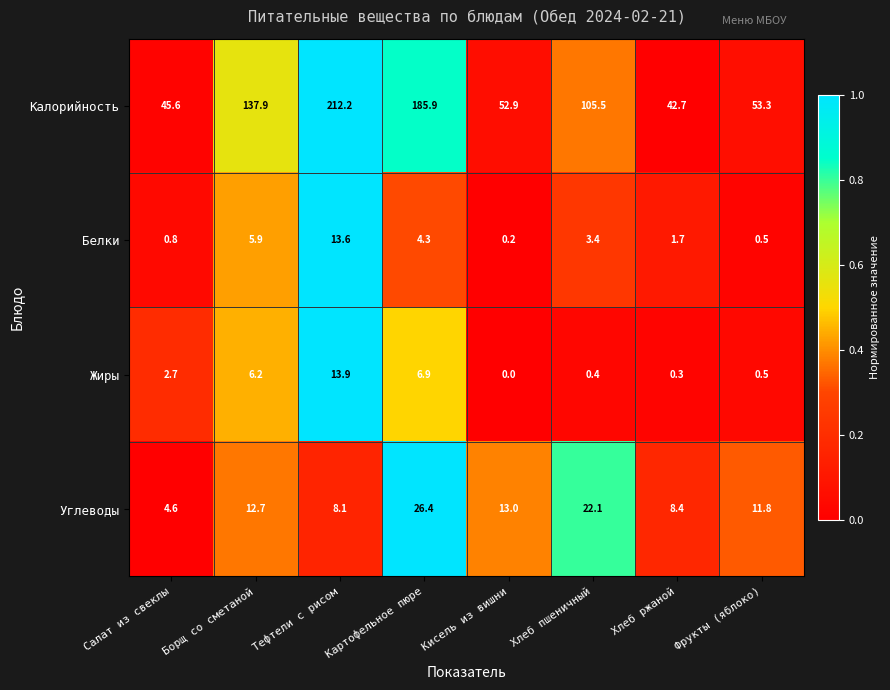

What is the lowest value of the Калорийность series?

42.7